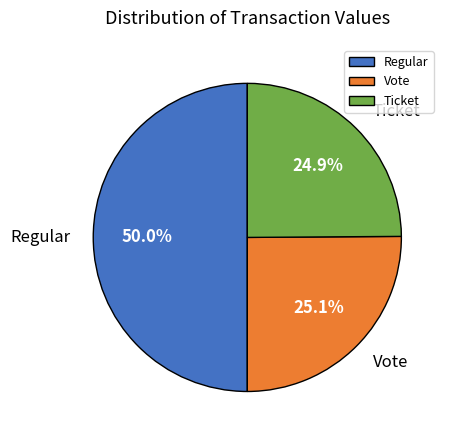

What percentage do Ticket and Vote together represent?

50.0%